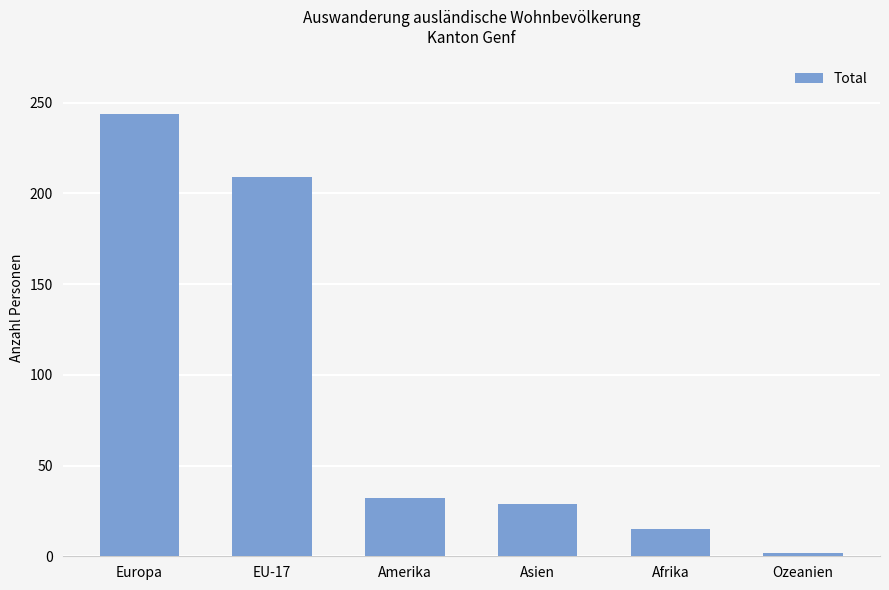

At which label is the value closest to 123?

EU-17